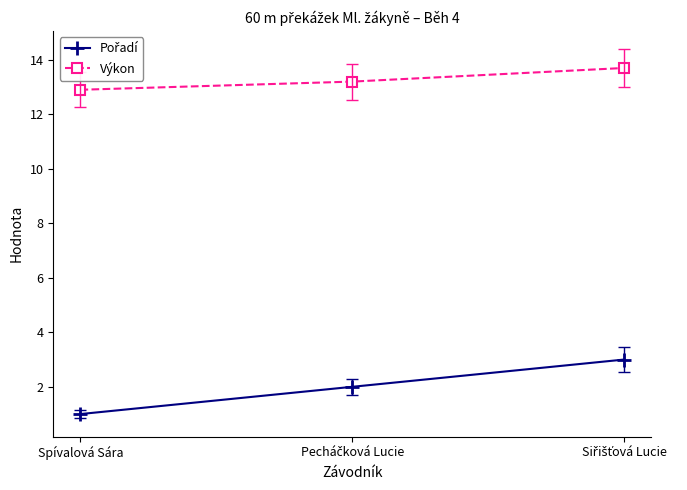

What is the difference between the maximum and minimum values in the Výkon series?

0.8